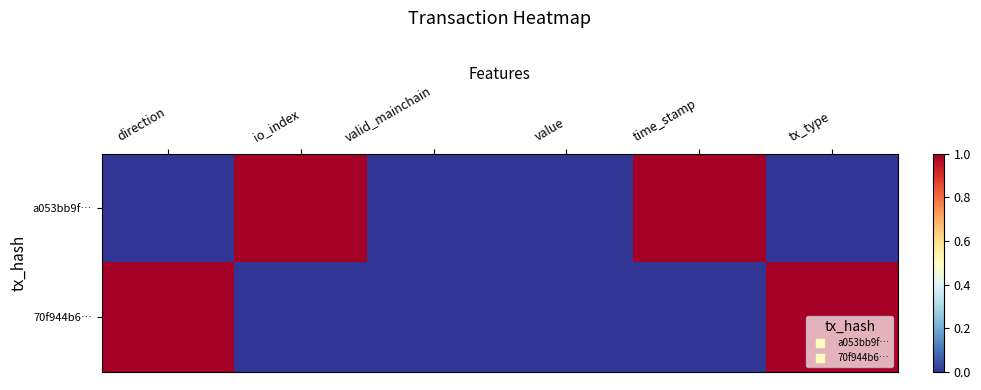

Which has a higher value, direction or io_index?

io_index